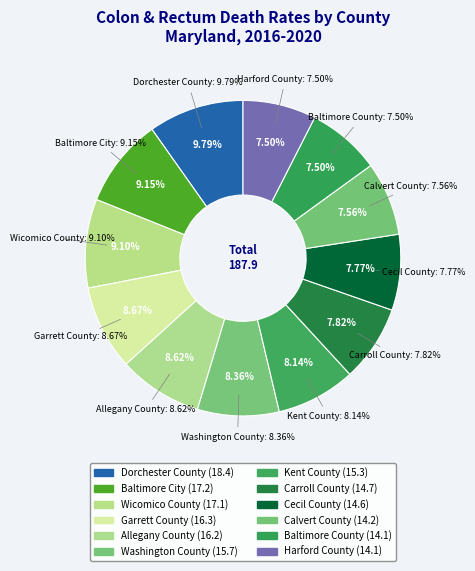

What is the largest slice in the pie chart?

Dorchester County